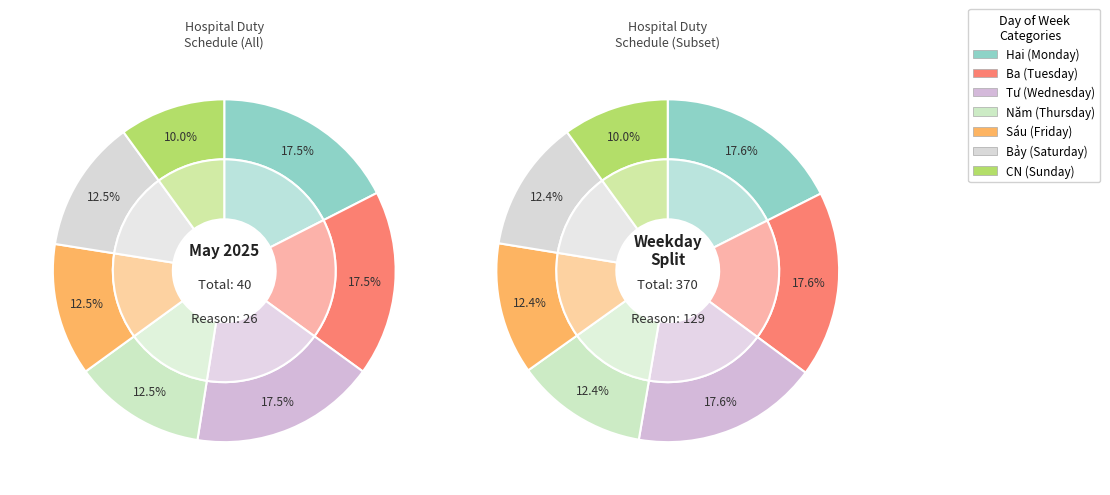

How many slices are in this pie chart?

7